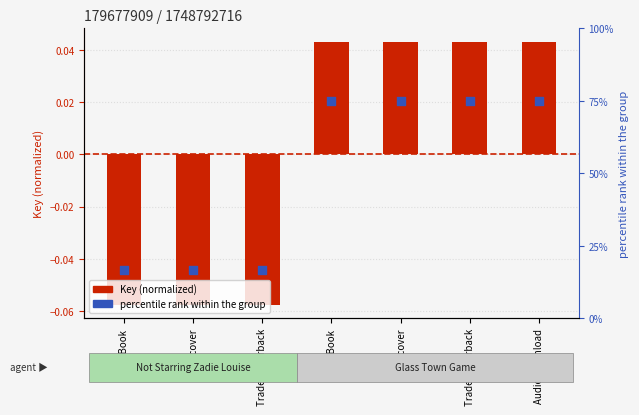

Which series reaches the maximum Y coordinate?

percentile rank within the group